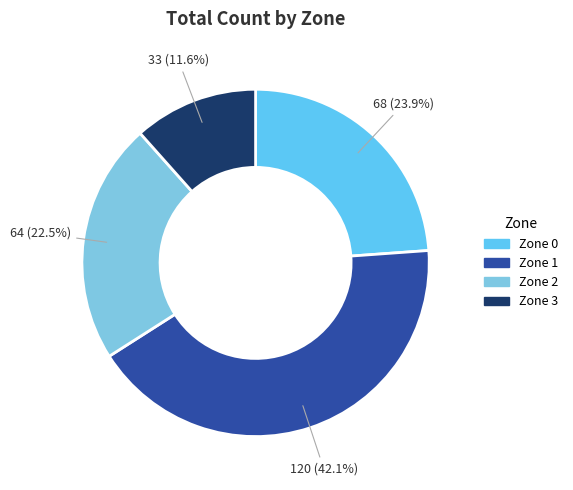

Is it true that Zone 0 is 36% of the pie?

False